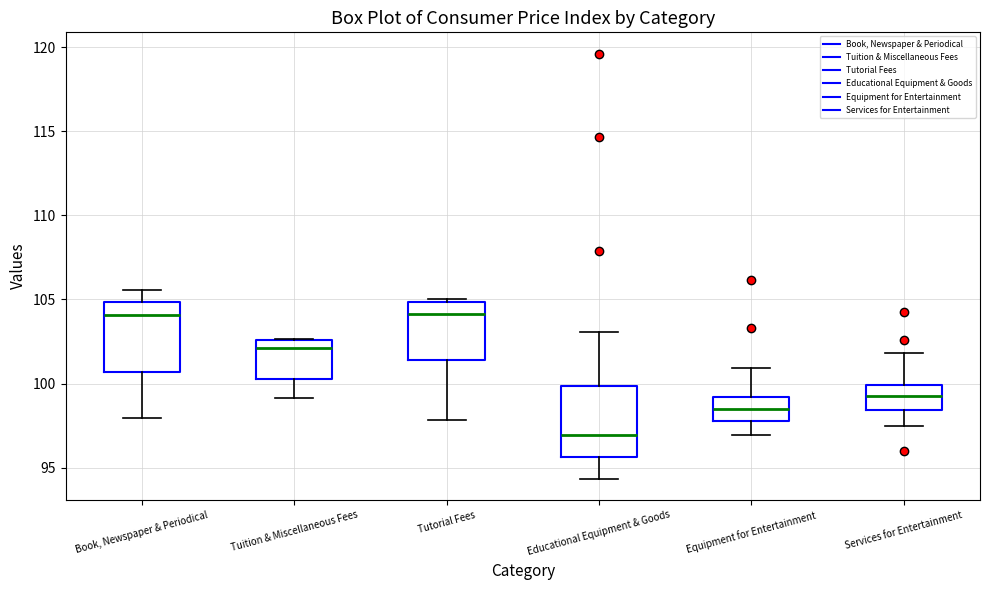

Reading left to right, transcribe this box plot: for each box, give where its median line is, the range the box spans, and where its two whiskers end, as read against the y-axis. The values are not printed on the chart, so give them approximately, as read against the axis.

Book, Newspaper & Periodical: median 104.0, box 100.5 to 105.0, whiskers 98.0 to 105.5
Tuition & Miscellaneous Fees: median 102.0, box 100.5 to 102.5, whiskers 99.0 to 102.5
Tutorial Fees: median 104.0, box 101.5 to 105.0, whiskers 98.0 to 105.0 (just above the box's upper edge)
Educational Equipment & Goods: median 97.0, box 95.5 to 100.0, whiskers 94.5 to 103.0
Equipment for Entertainment: median 98.5, box 98.0 to 99.0, whiskers 97.0 to 101.0
Services for Entertainment: median 99.5, box 98.5 to 100.0, whiskers 97.5 to 102.0